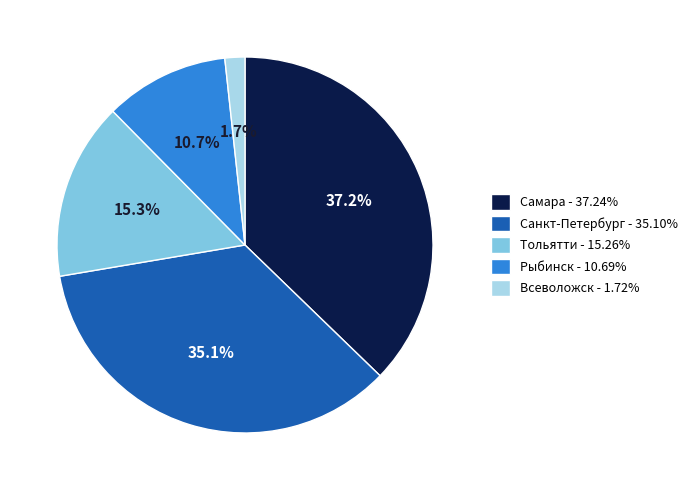

Approximately how many times larger is the value at Тольятти - 15.26% compared to Рыбинск - 10.69%?

1.4